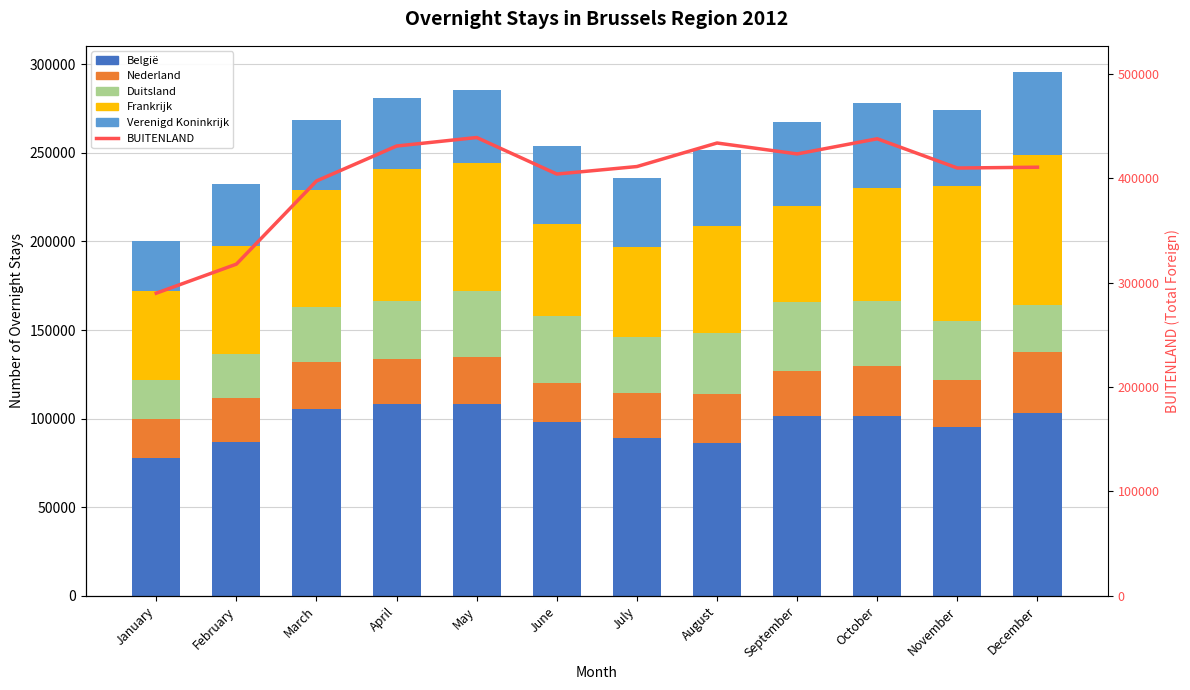

What is the value of the België bar at the 3rd from the left?

105314